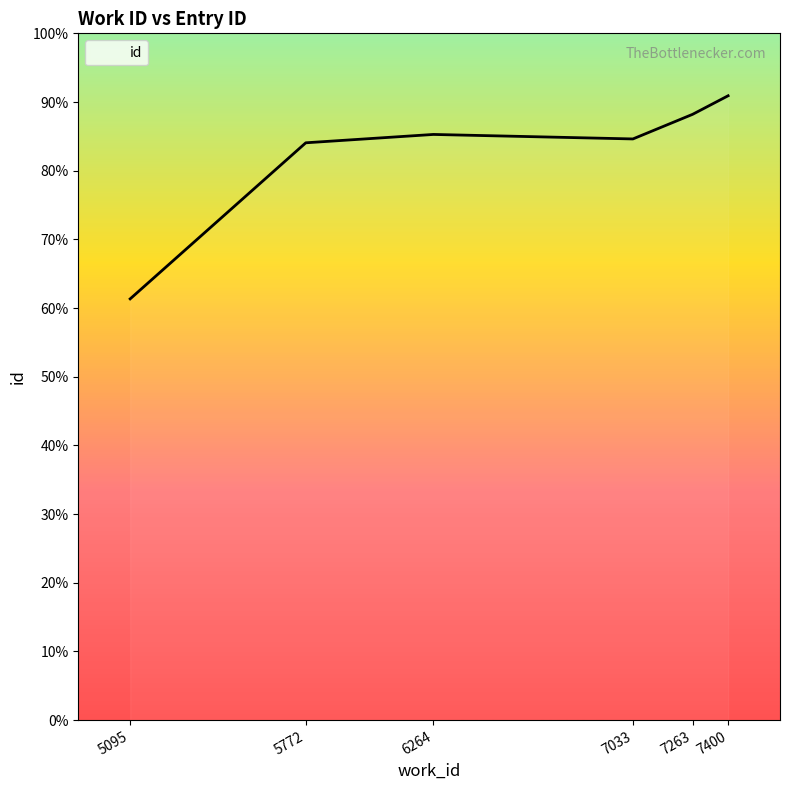

Reading right to left, extract all data points from this chart.

7400=20404	7263=19797	7033=18993	6264=19140	5772=18867	5095=13766